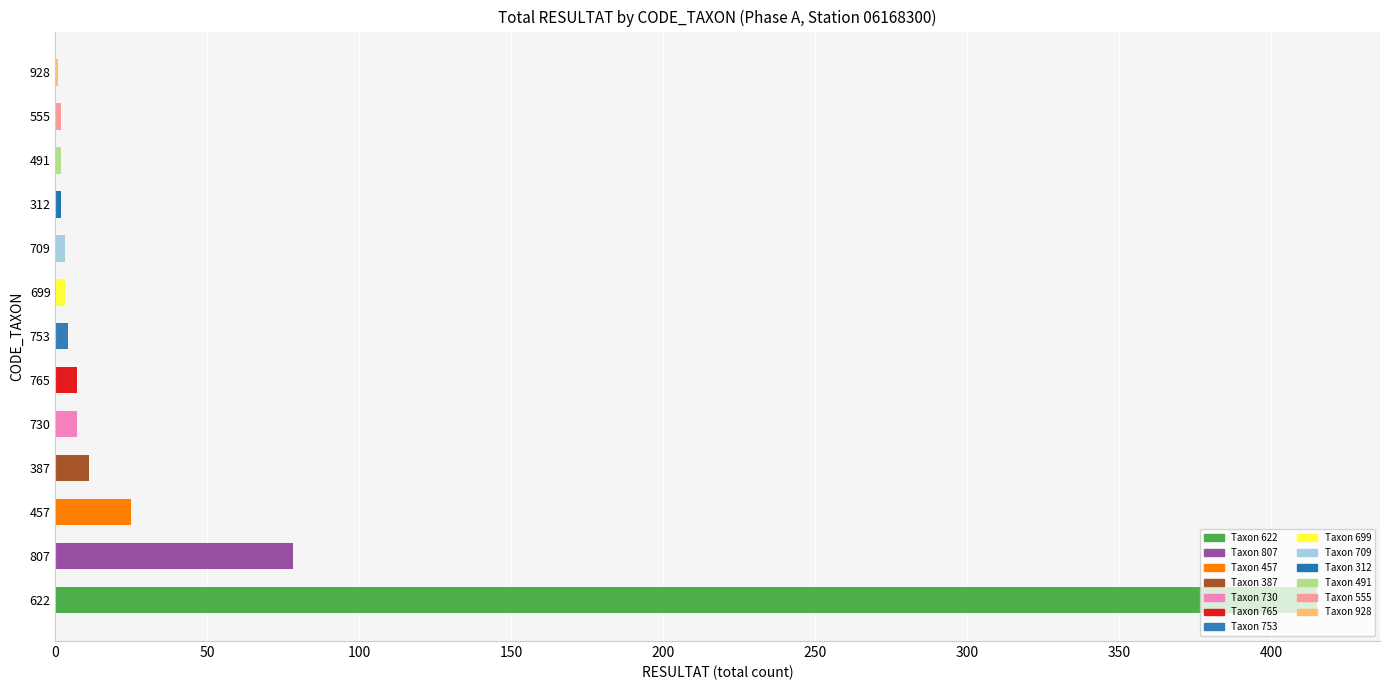

True or false: the data shows 78 at 807.

True